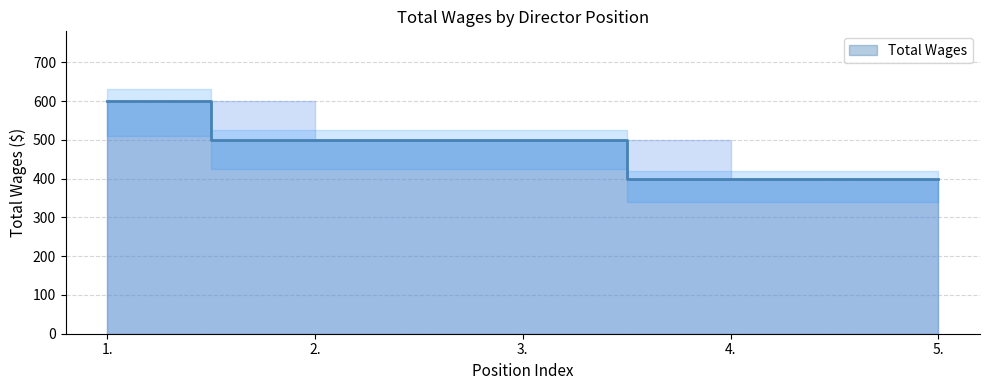

List the labels in order of value, largest first.

1., 2., 3., 4., 5.